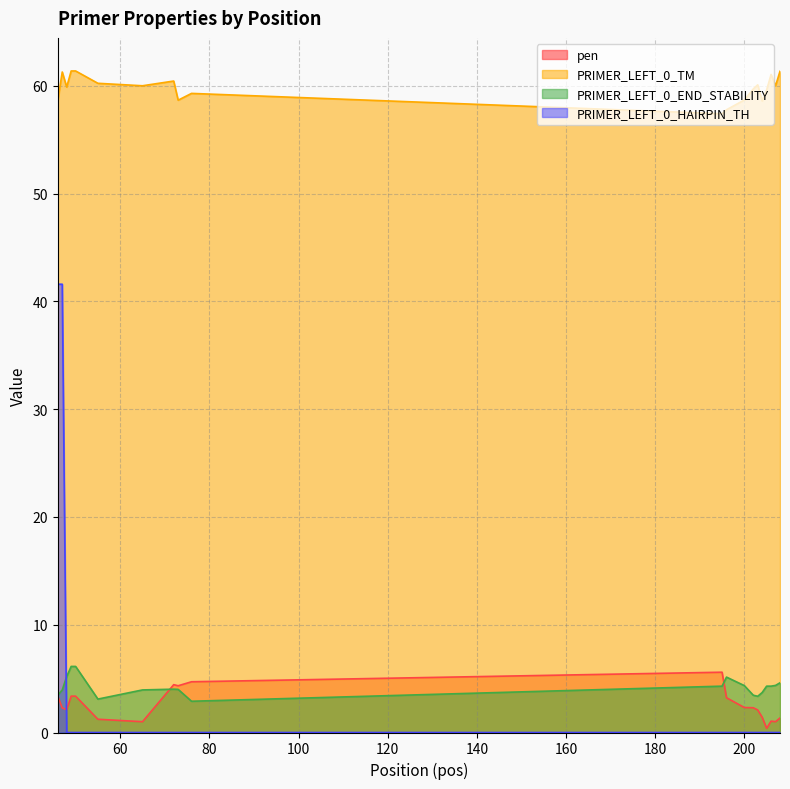

Which series has the largest range (max minus min)?

PRIMER_LEFT_0_HAIRPIN_TH